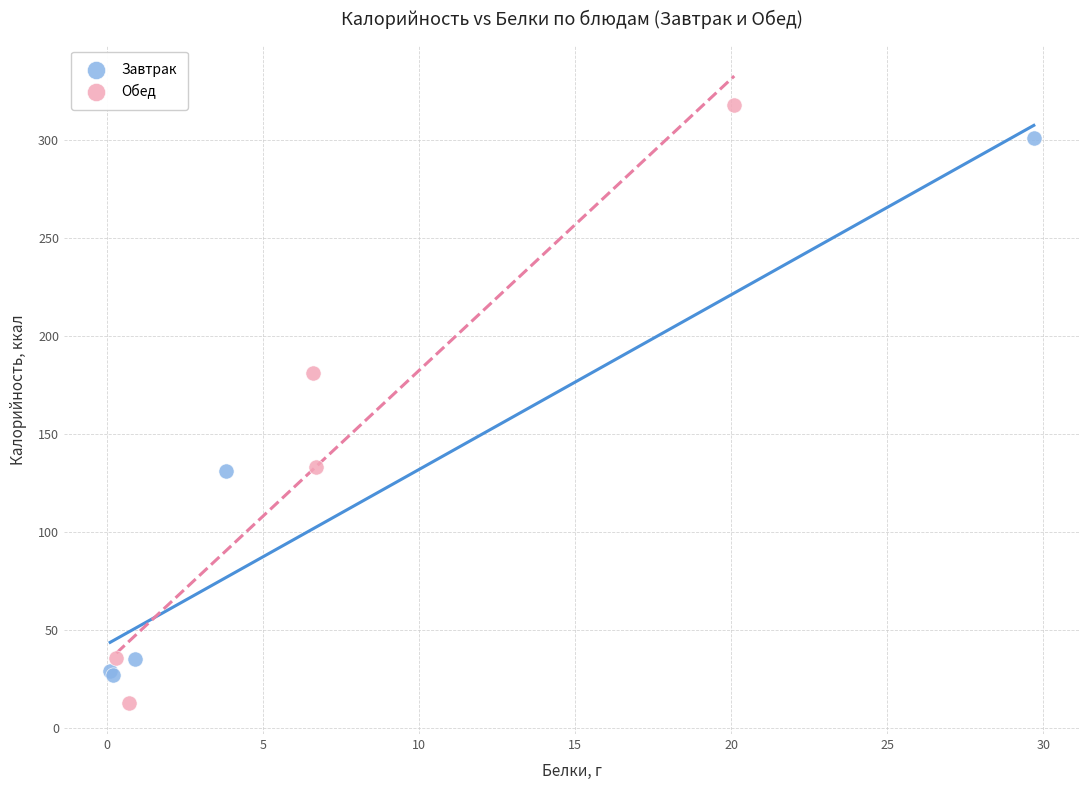

Which series has the widest spread of Y values?

Обед